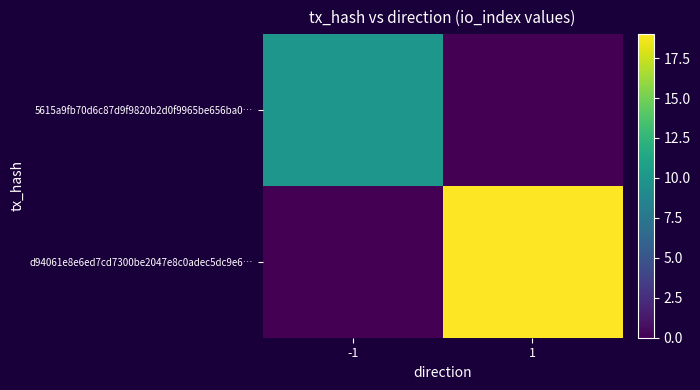

Which label corresponds to the largest value in the chart?

1